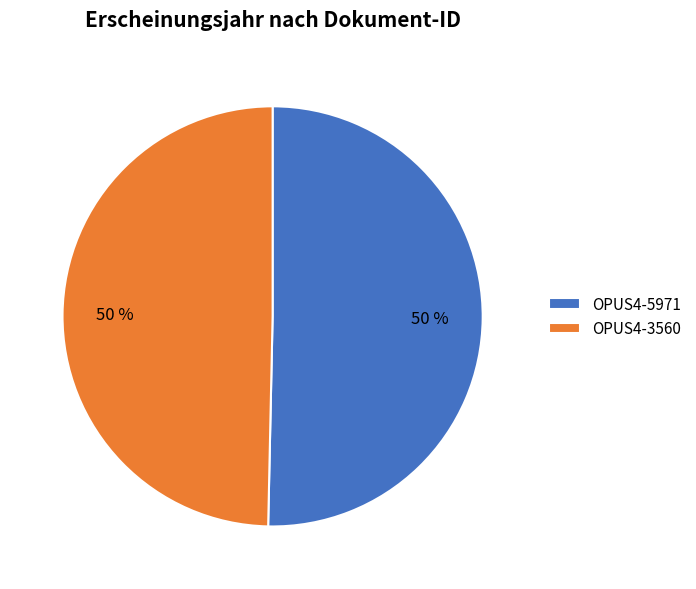

Combined, do OPUS4-5971 and OPUS4-3560 account for over 50%?

Yes